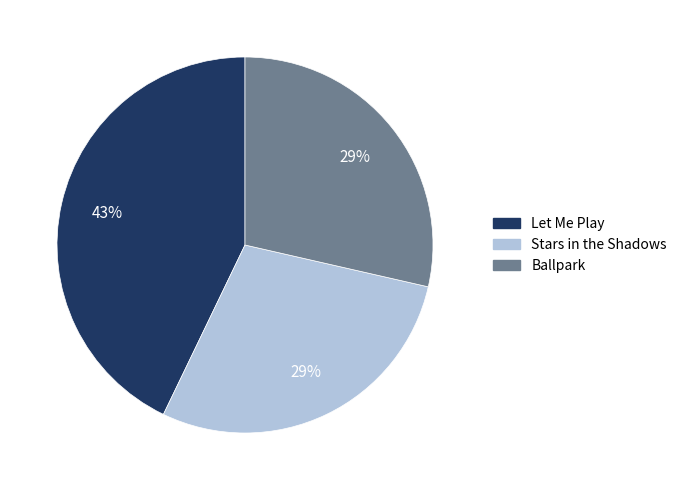

What percentage is the Ballpark slice, to the nearest percent?

29%